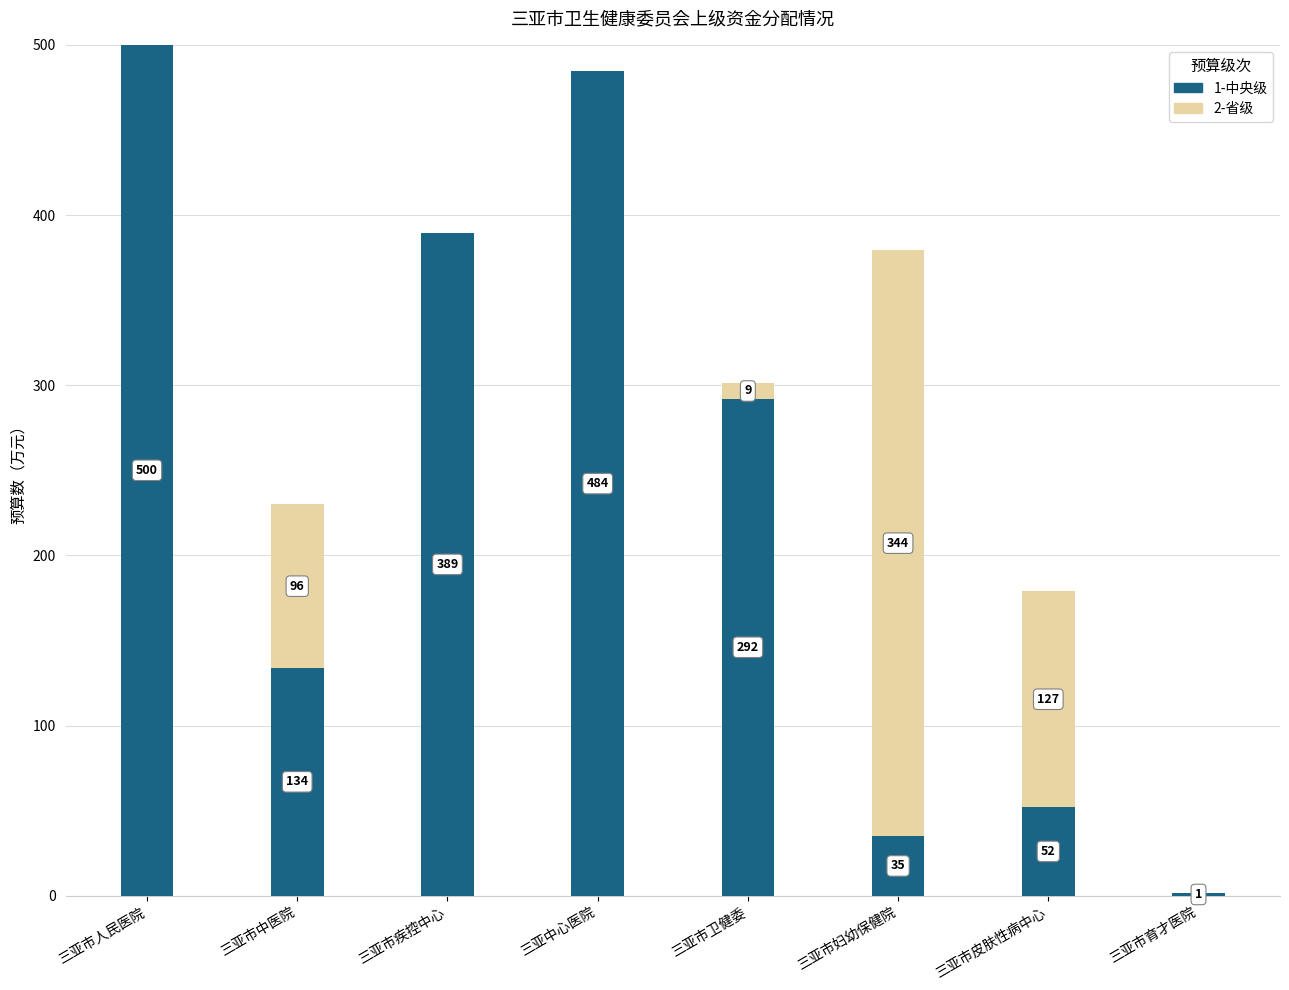

What is the sum of the 1-中央级 values at 三亚市卫健委 and 三亚市人民医院?

792.0